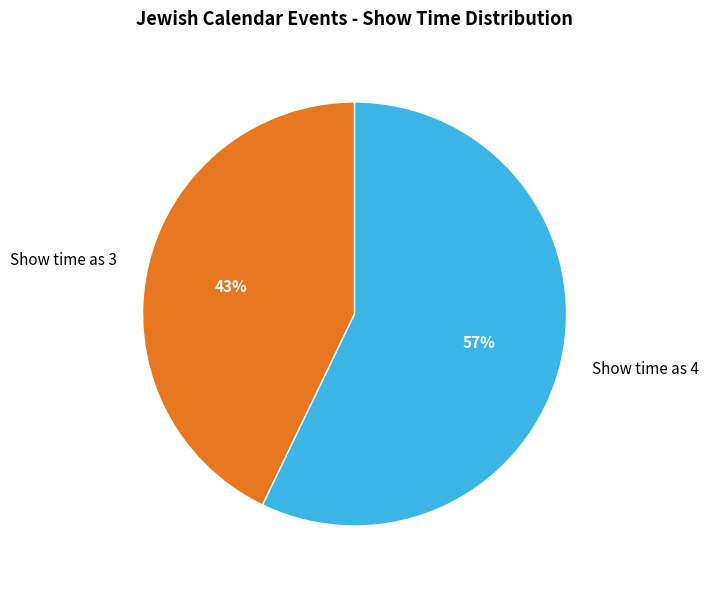

Combined, do Show time as 3 and Show time as 4 account for over 50%?

Yes